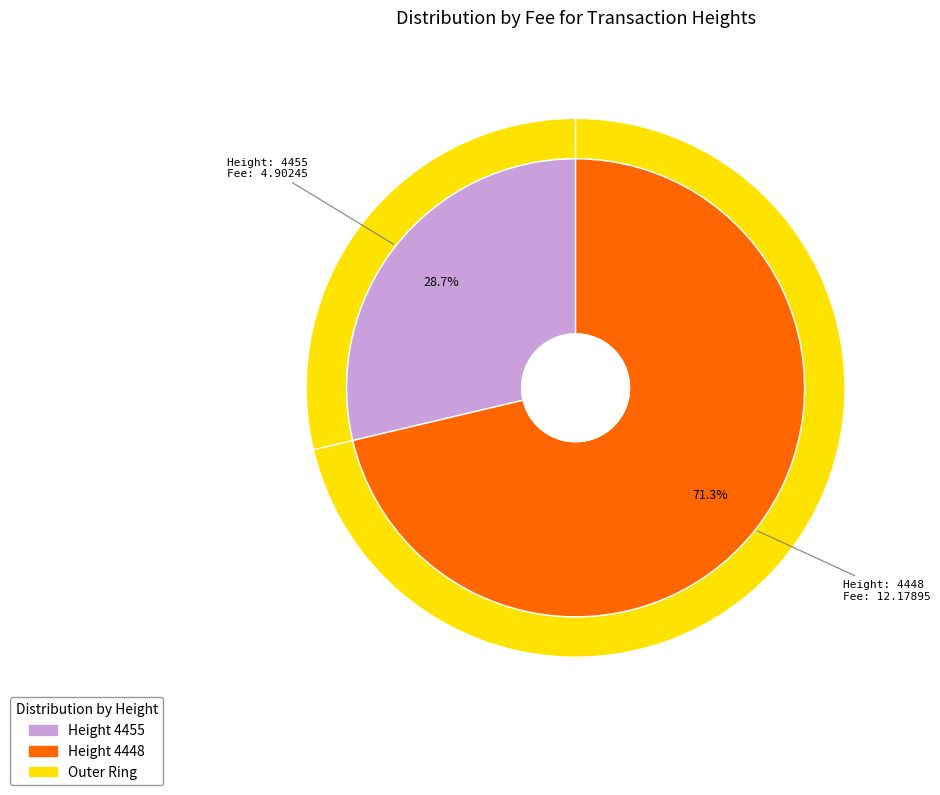

Is it true that 4448 is 81% of the pie?

False